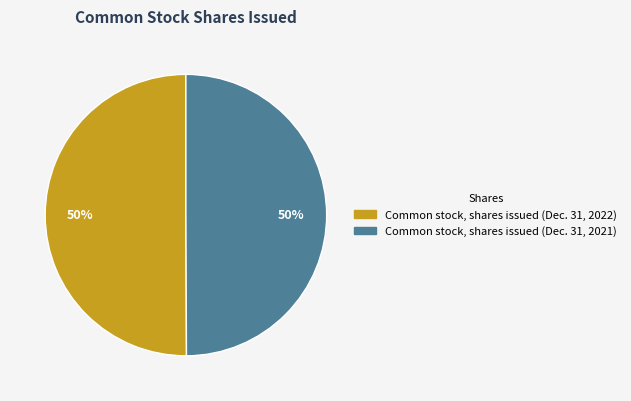

What is the ratio of the value at Common stock, shares issued (Dec. 31, 2022) to the value at Common stock, shares issued (Dec. 31, 2021)?

1.0